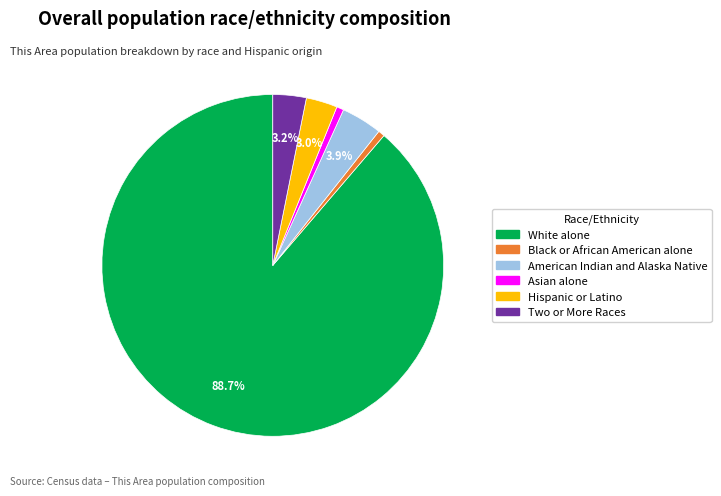

Is the sum of American Indian and Alaska Native and Two or More Races greater than half?

No